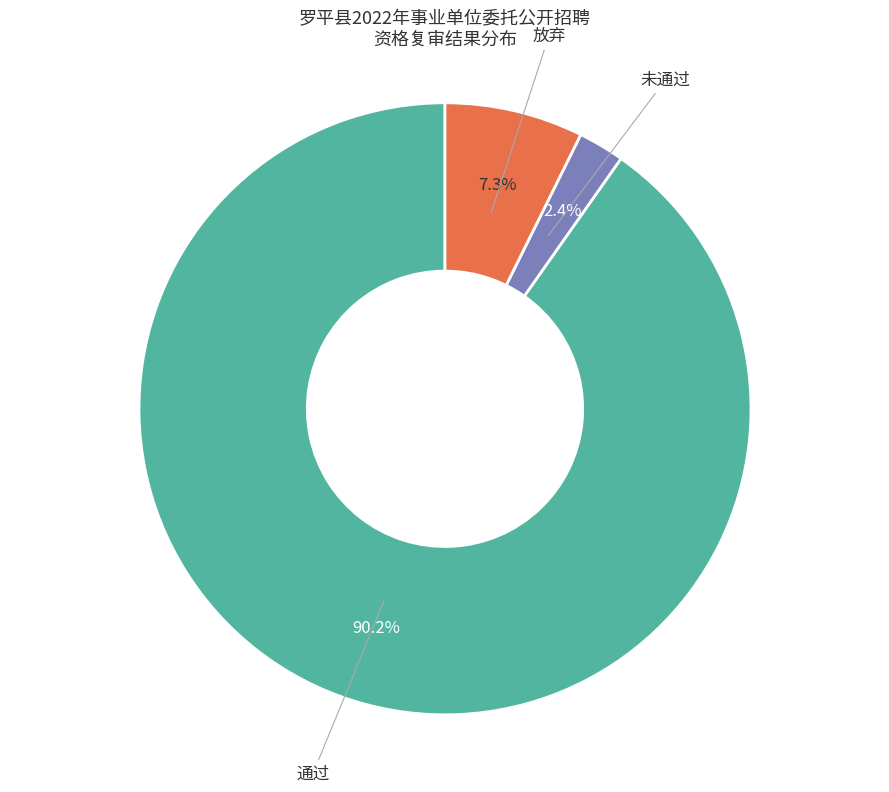

To the nearest percent, what portion does 通过 represent?

90%